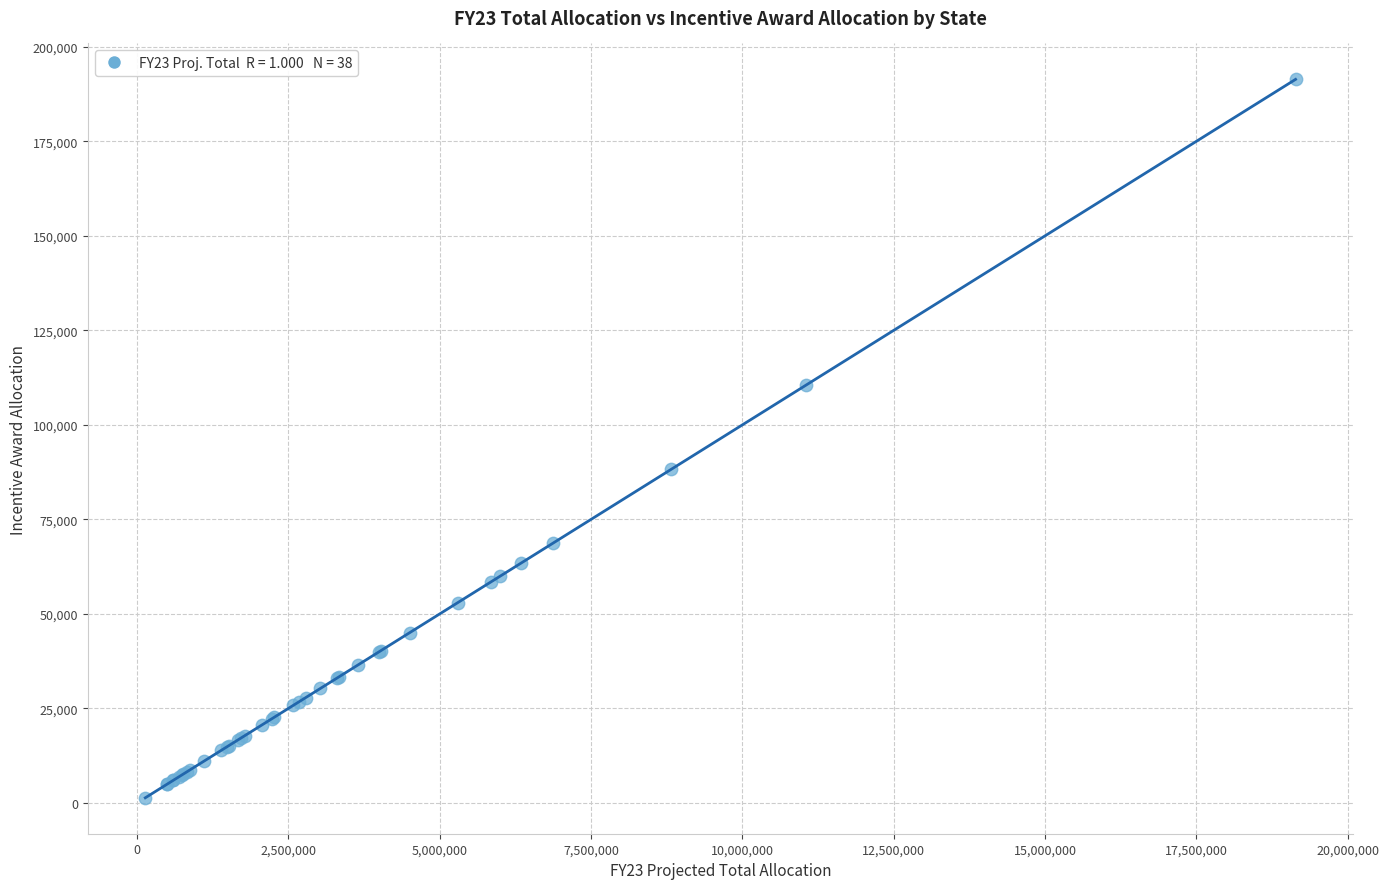

What Y value in the scatter plot is closest to 96379?

88276.6